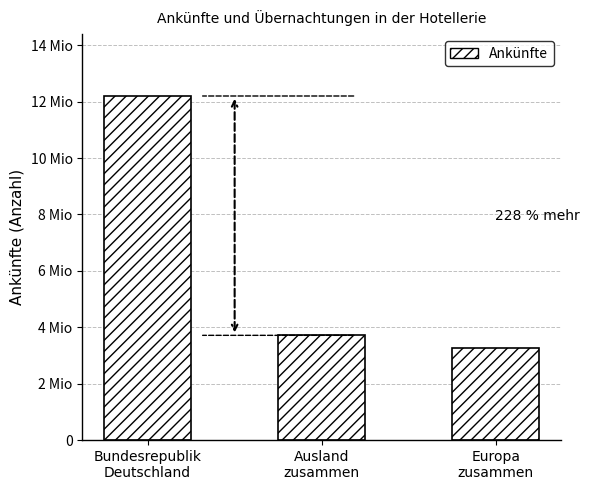

Does the chart contain stacked bars?

No